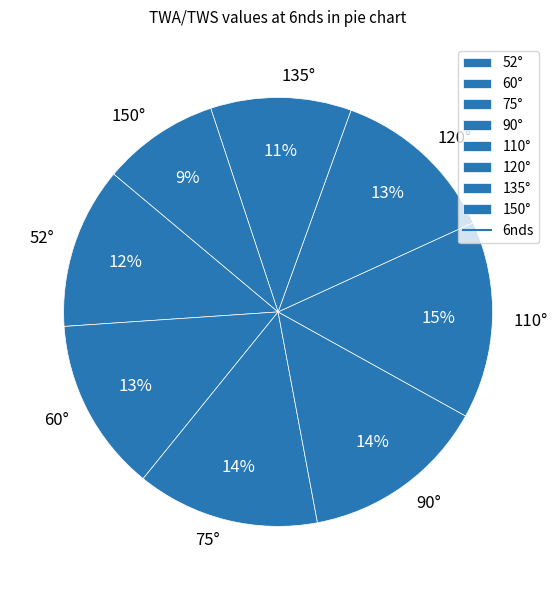

Between 135° and 60°, which is larger?

60°